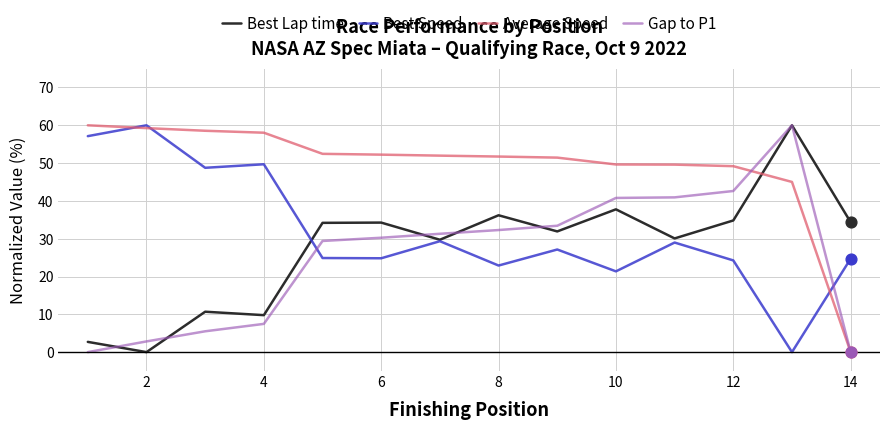

Which series has the largest total across all categories?

Average Speed